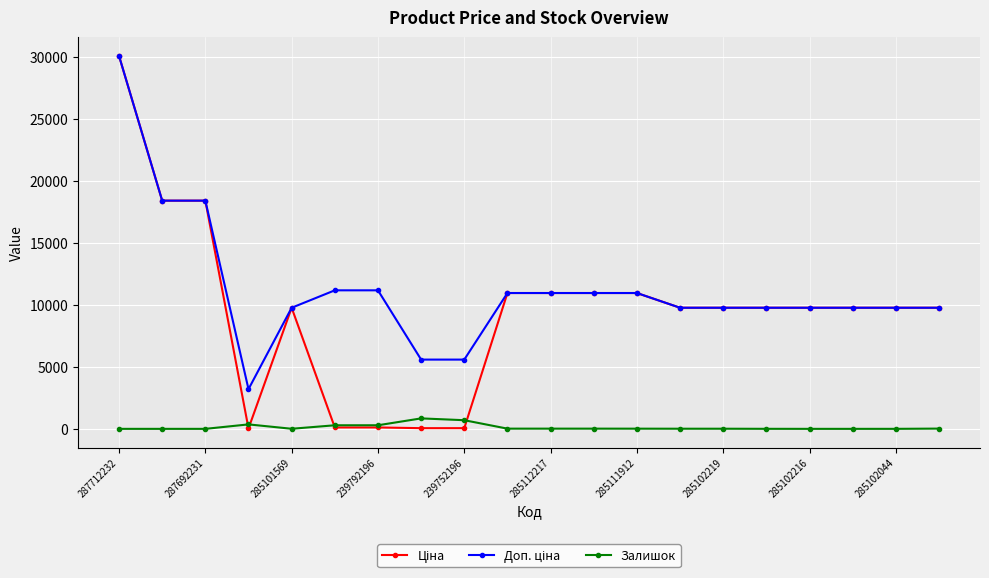

At how many categories does at least one series exceed 16701?

3